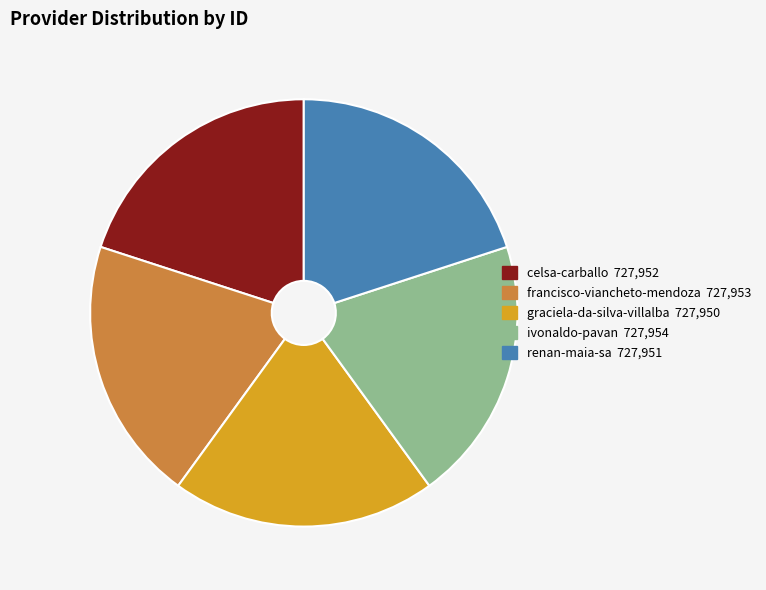

Combined, do celsa-carballo and graciela-da-silva-villalba account for over 50%?

No